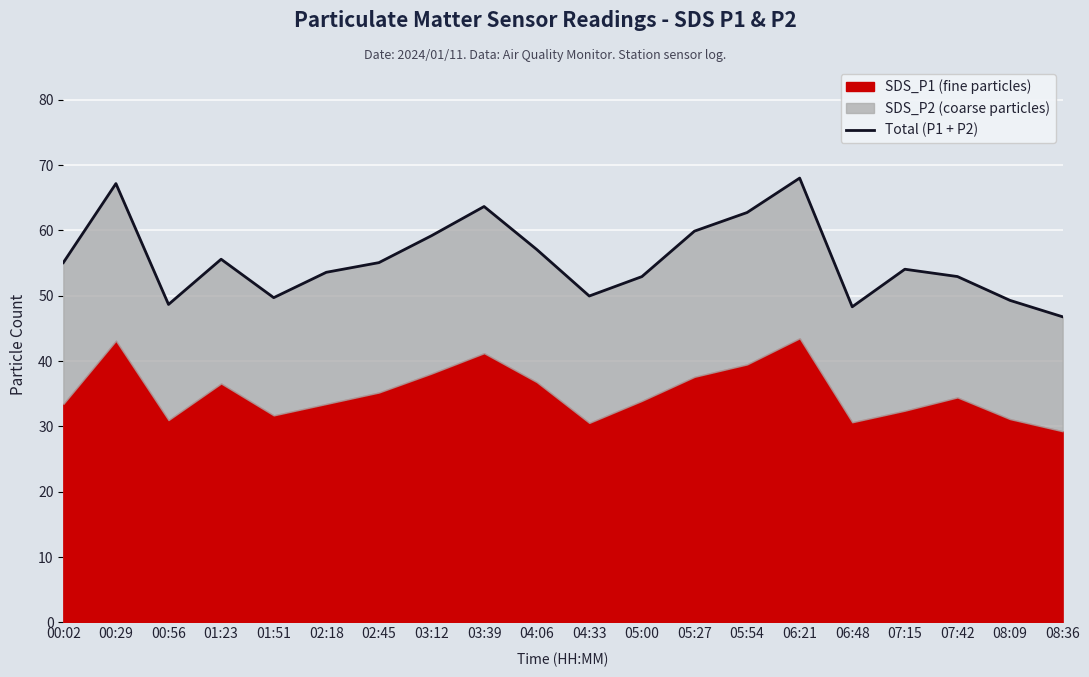

Where is the first local maximum?

00:29